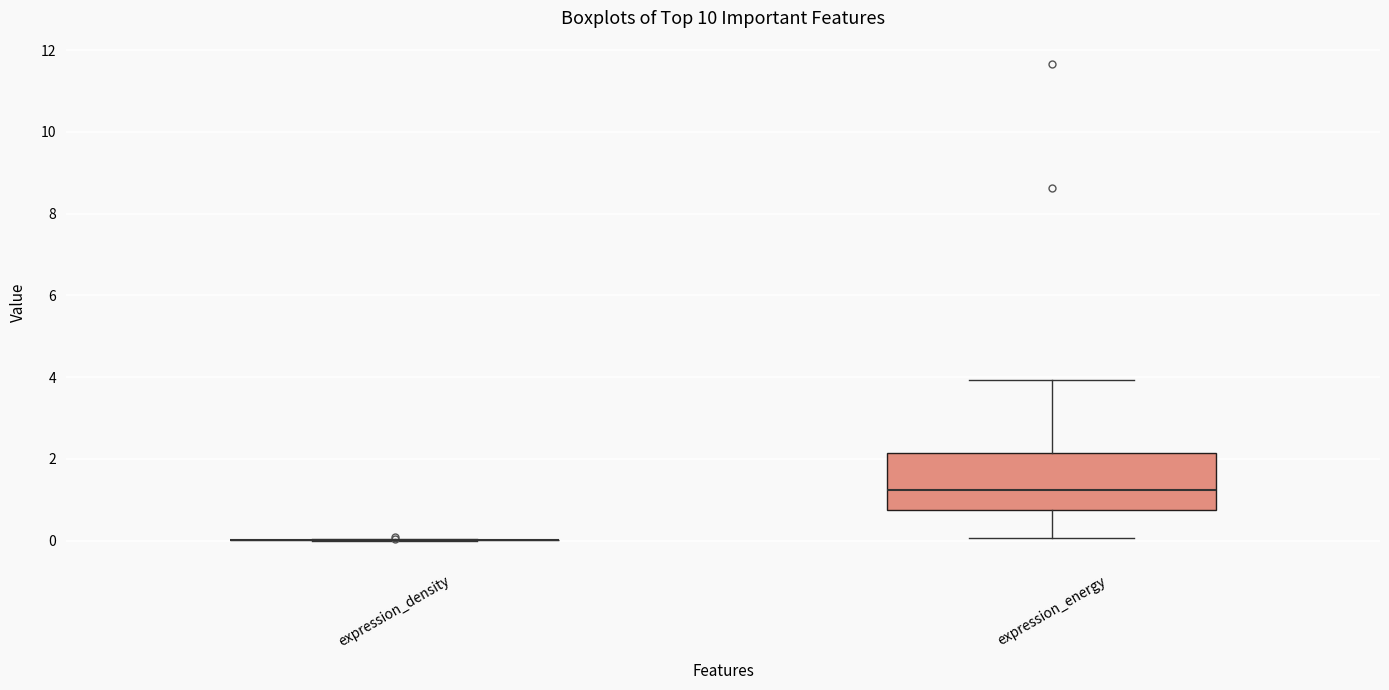

Reading left to right, read every box against the y-axis: the position of its median line, the range the box covers, and the ends of its whiskers. The values are not printed on the chart, so give them approximately, as read against the axis.

expression_density: box collapsed to a line at 0.0, whiskers 0.0 to 0.0
expression_energy: median 1.2, box 0.8 to 2.2, whiskers 0.0 to 4.0